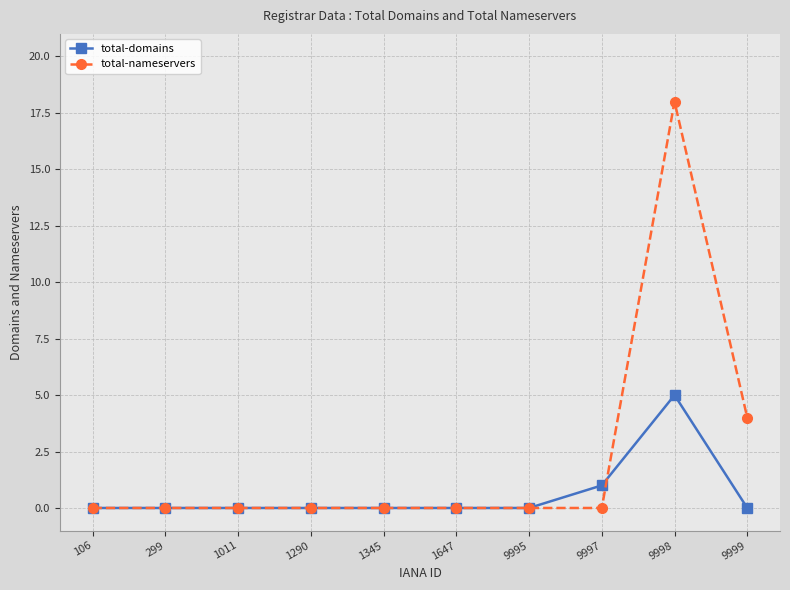

At which label is total-domains closest to 2?

9997